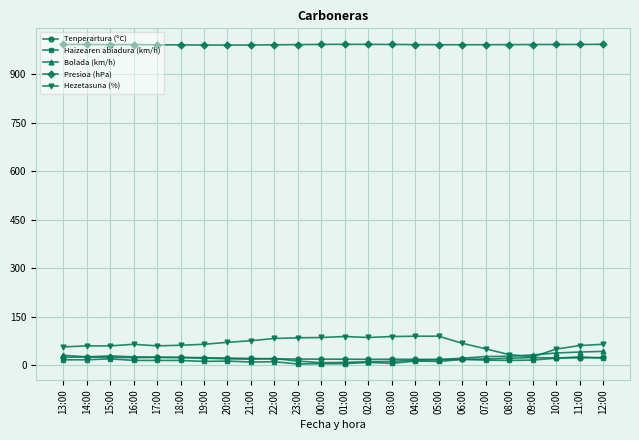

What is the value of the Presioa (hPa) point at the 3rd from the left?

992.4